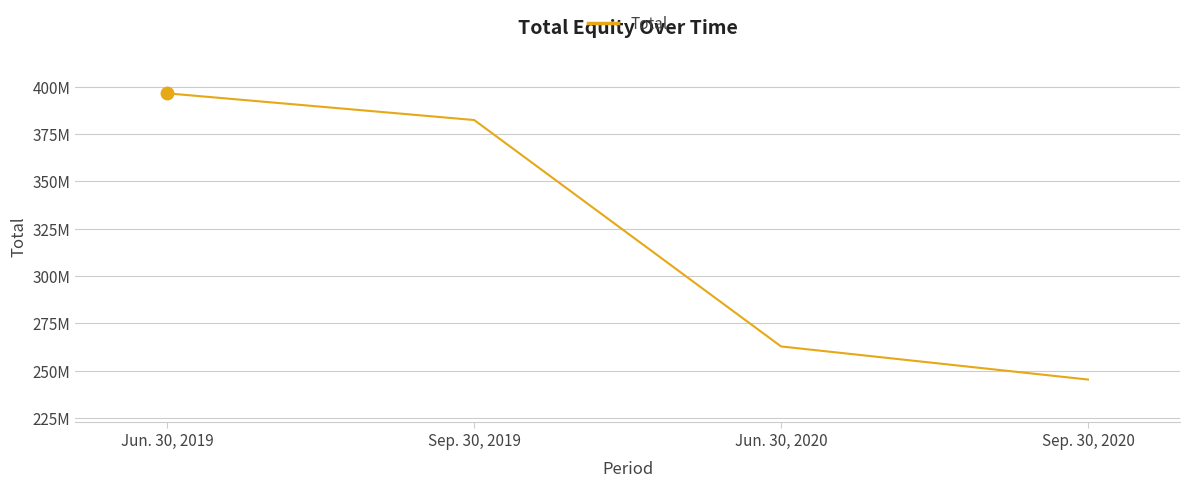

Is this an area chart (filled region under the line)?

No